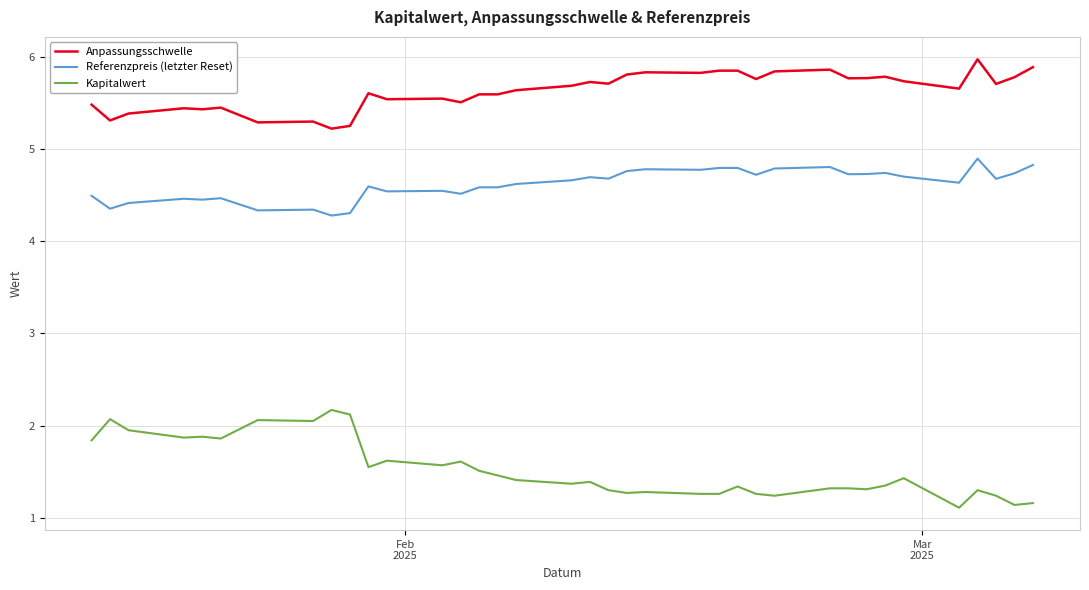

Which series has the largest total across all categories?

Anpassungsschwelle